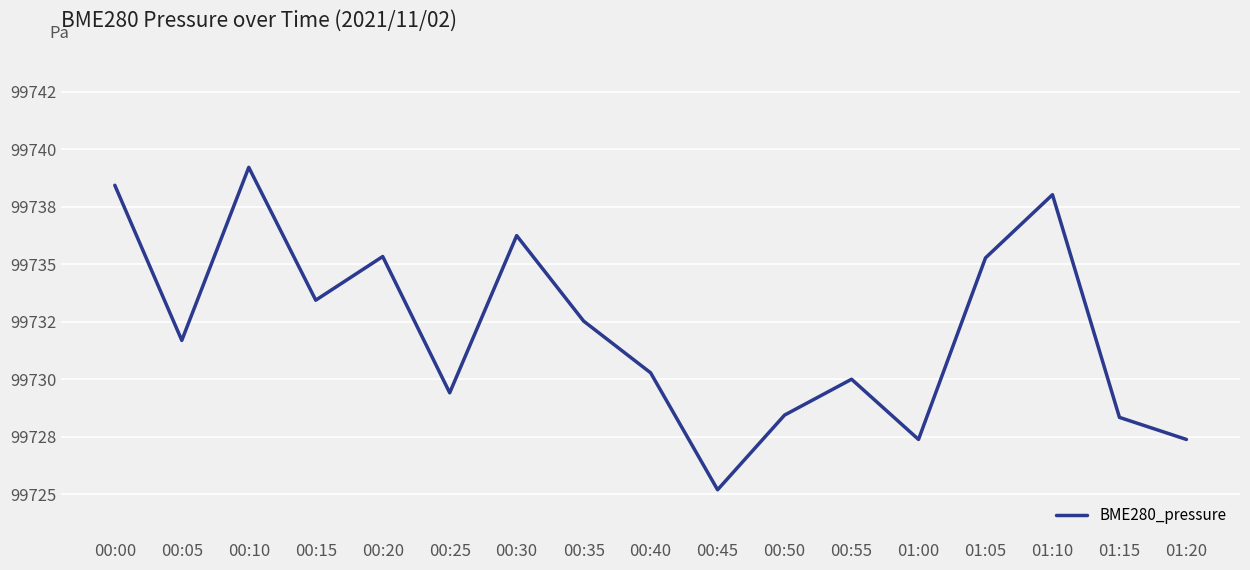

At which label does the data first exceed 99731?

00:00